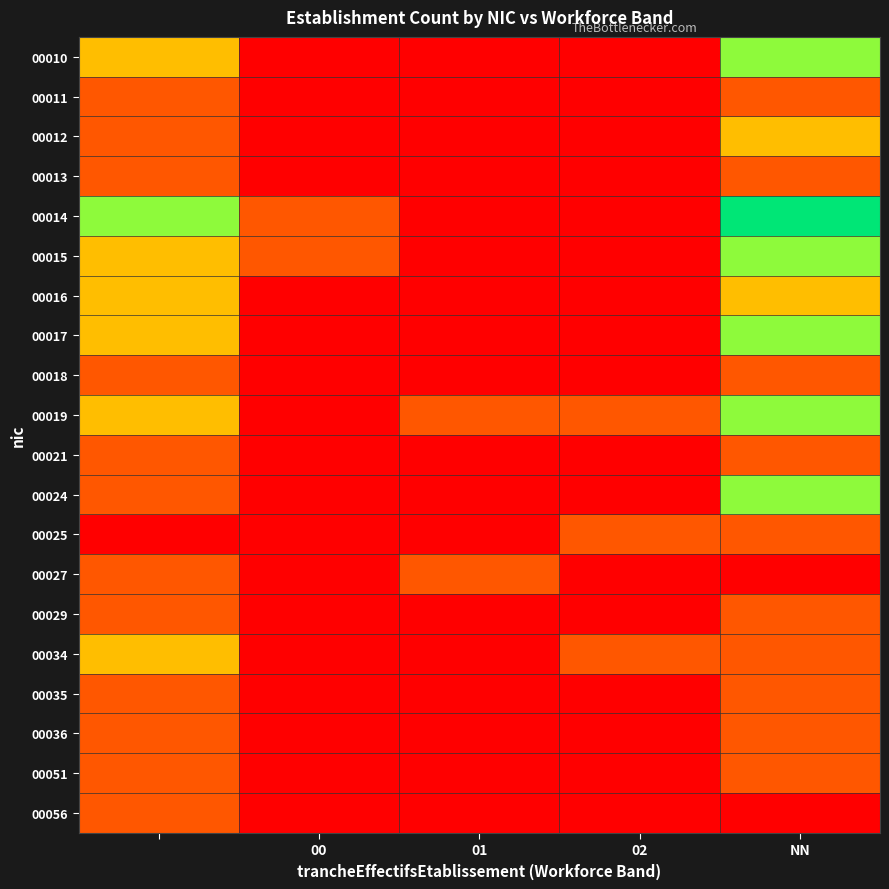

What is the greatest value displayed?

4